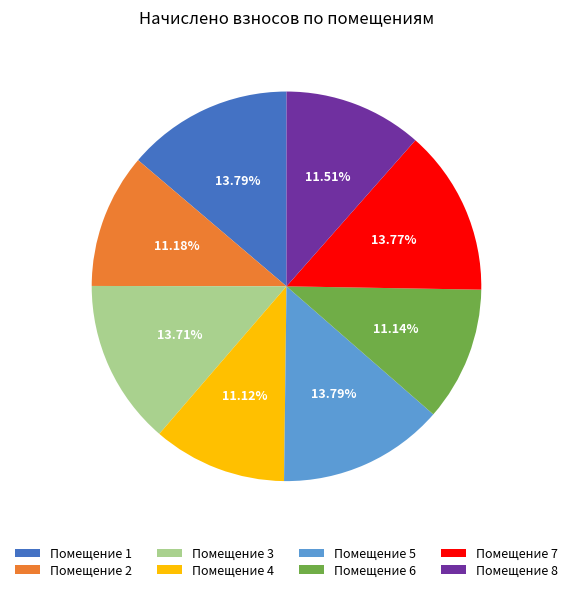

Is there a majority slice in this chart?

No